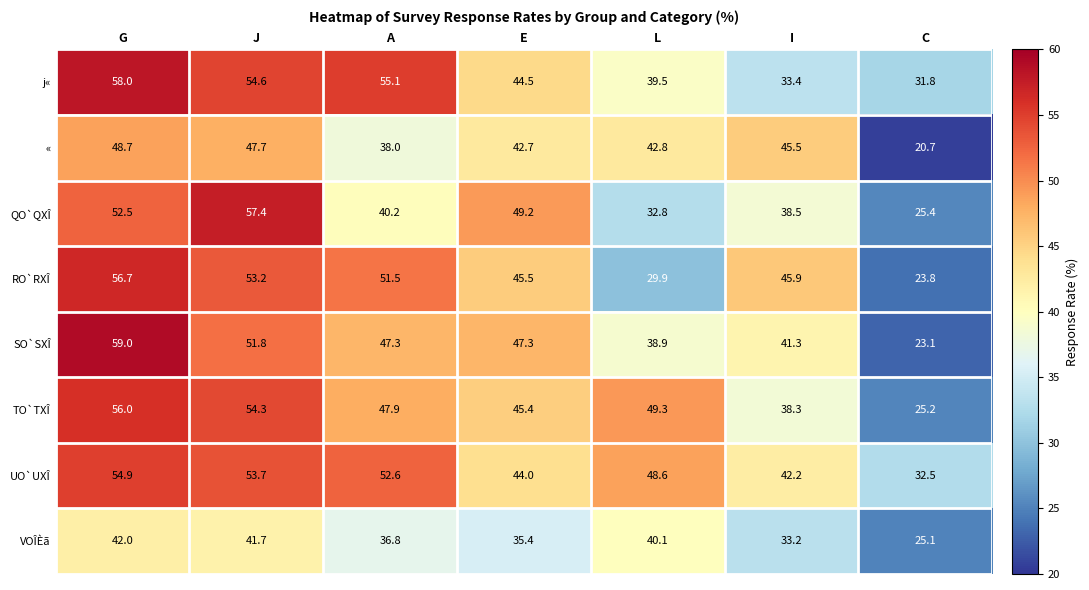

The value of UO`UXÎ at G is 20.9. True or false?

False